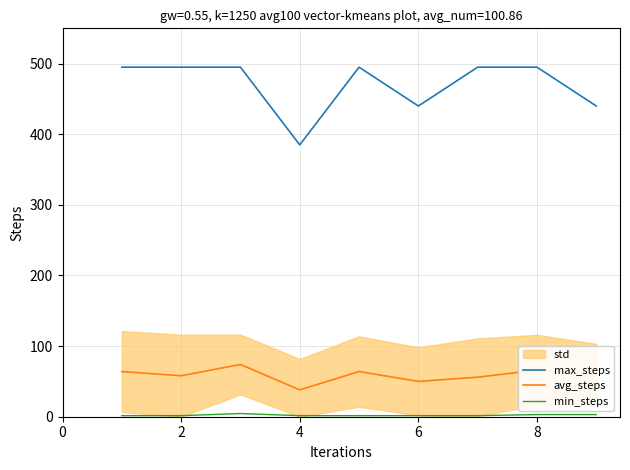

True or false: avg_steps and max_steps cross at least once.

False